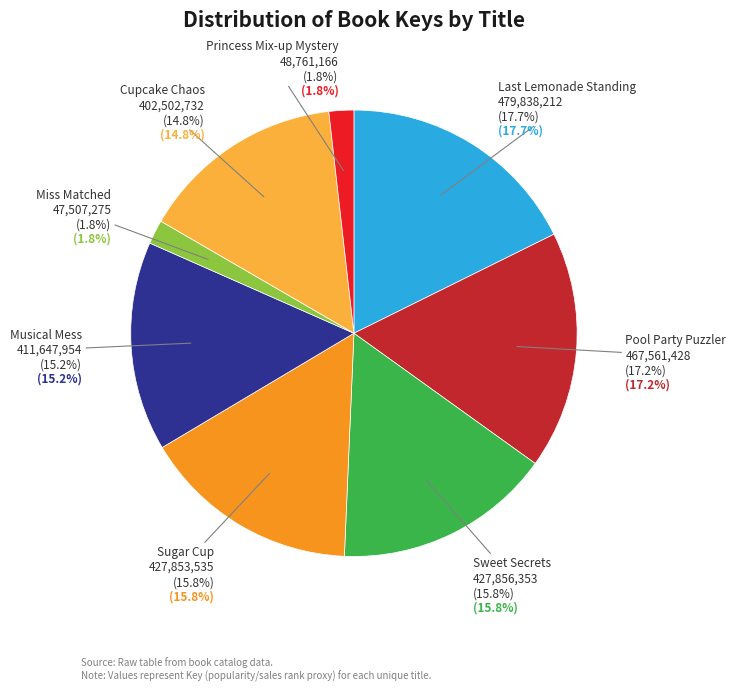

What is the ratio of the value at Cupcake Chaos to the value at Princess Mix-up Mystery?

8.3